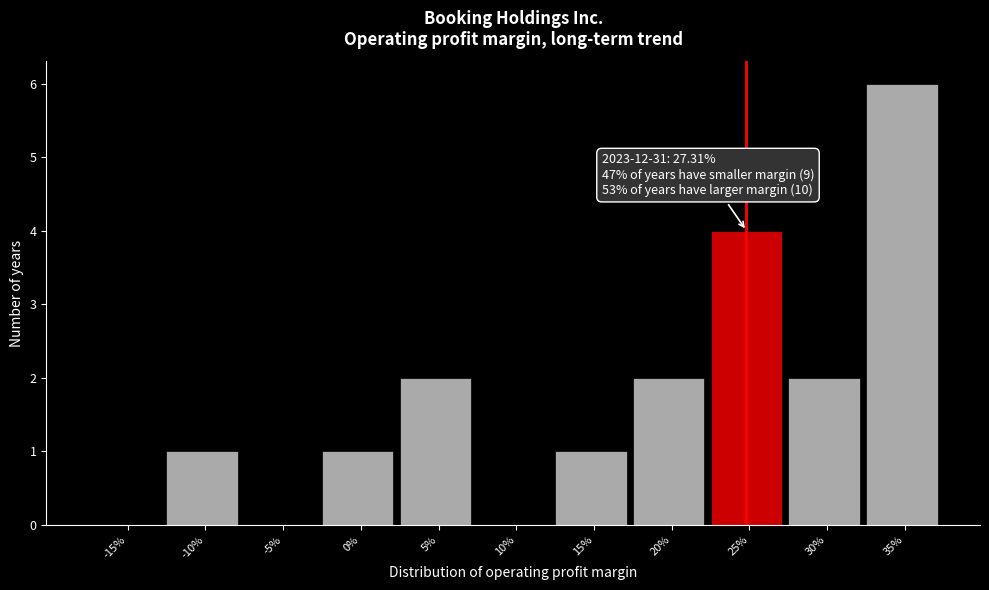

Reading left to right, list all the values displayed in this chart.

-15%=0	-10%=1	-5%=0	0%=1	5%=2	10%=0	15%=1	20%=2	25%=4	30%=2	35%=6